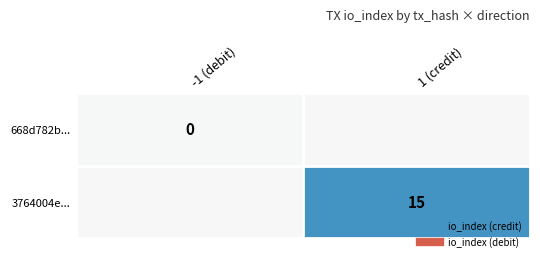

What is the approximate value of 3764004e... at io_index?

15